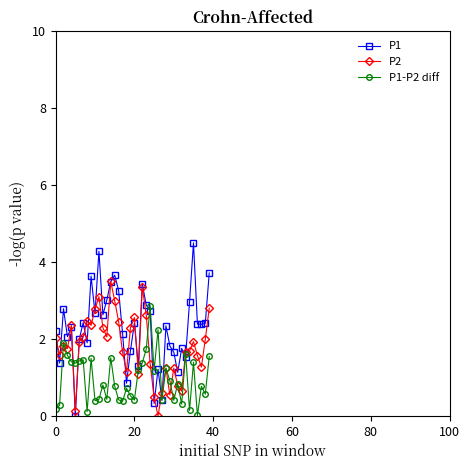

True or false: P1-P2 diff has more than 1 interior local peaks.

True